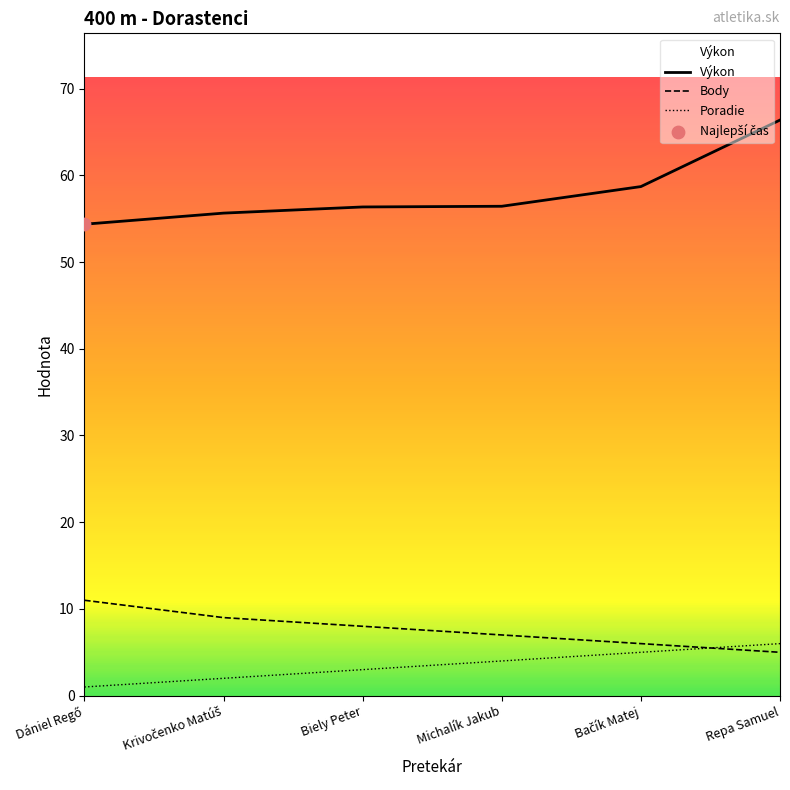

What is the total value across all series at Repa Samuel?

77.4